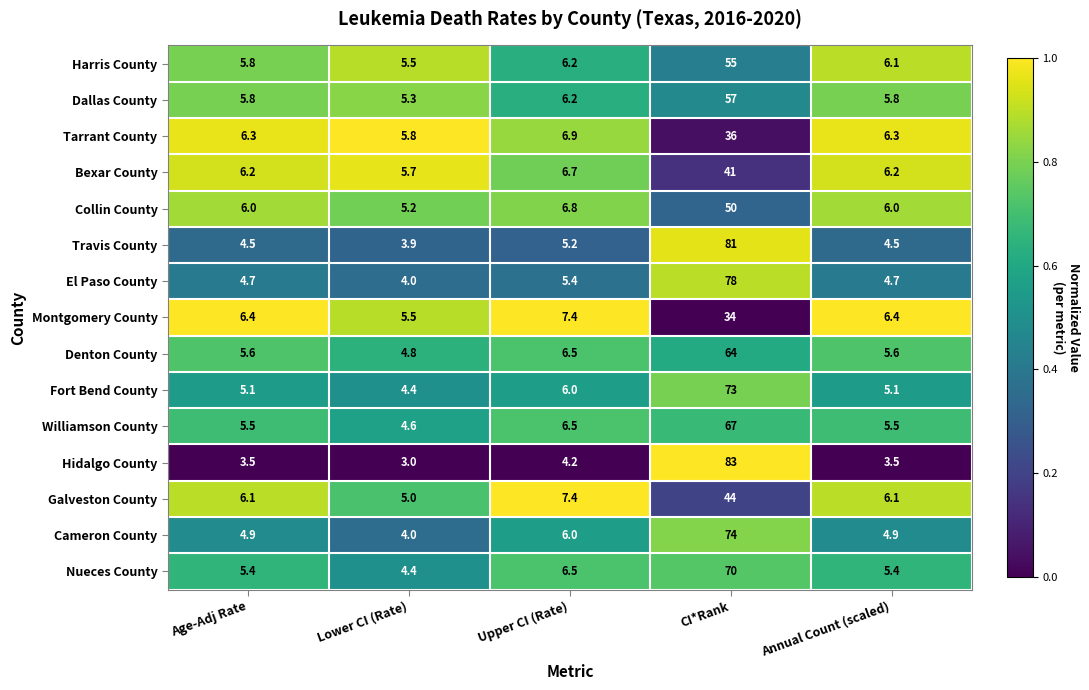

What is the difference between the maximum and minimum values in the Bexar County series?

35.3